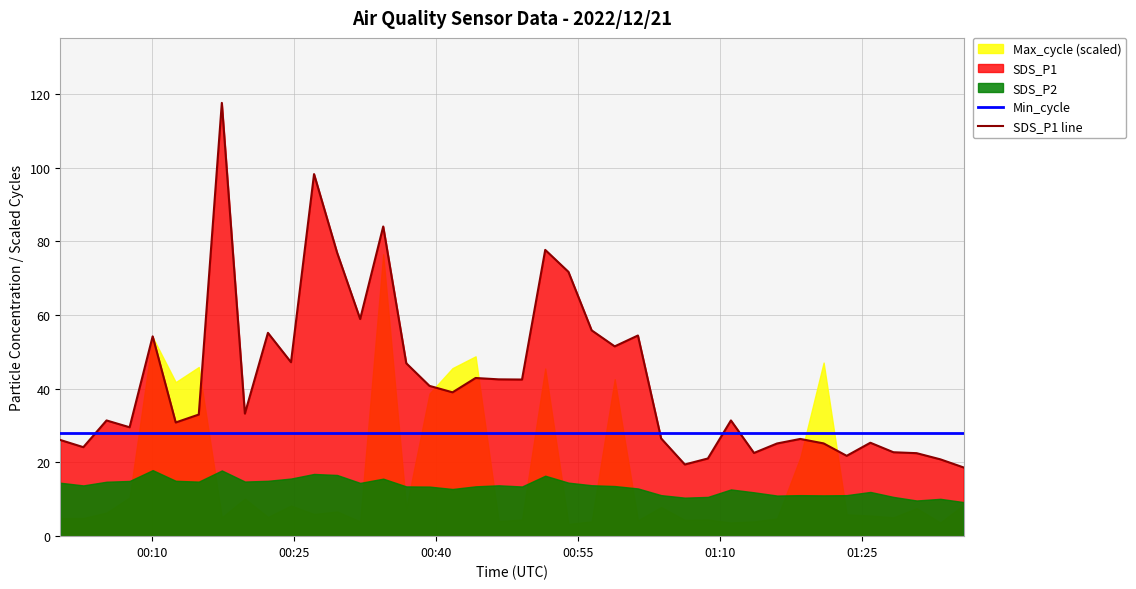

After their last crossing, which series has the higher values: Min_cycle or SDS_P1 line?

Min_cycle